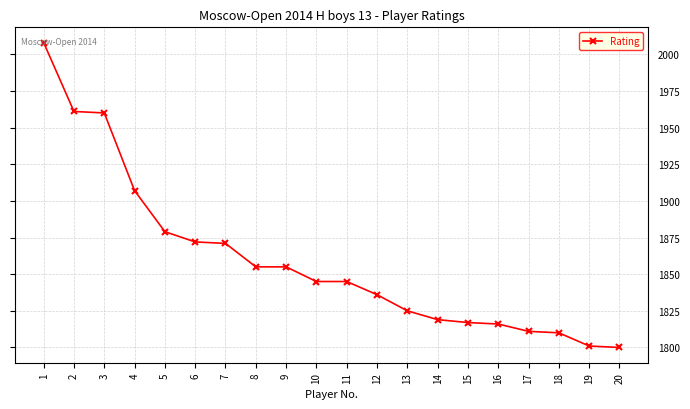

What is the average value?

1860